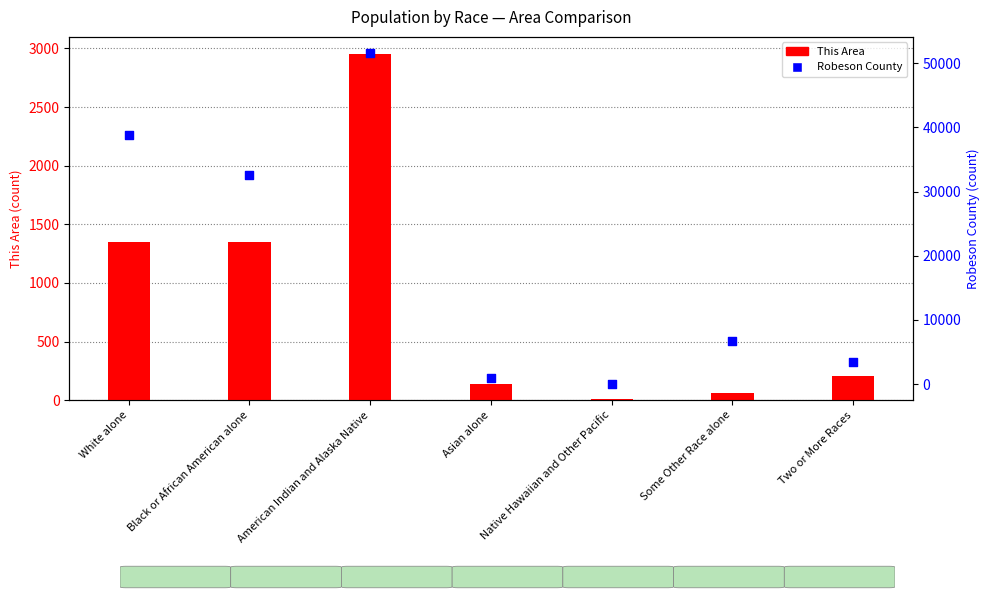

Is the value of Robeson County at American Indian and Alaska Native greater than the value of This Area at American Indian and Alaska Native?

Yes